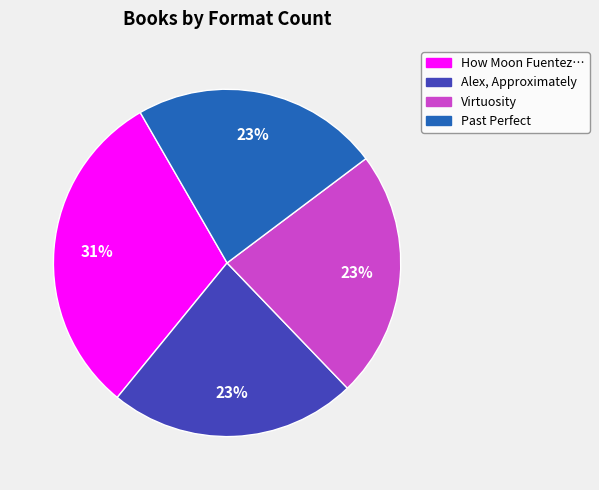

What percentage is the Virtuosity slice, to the nearest percent?

23%